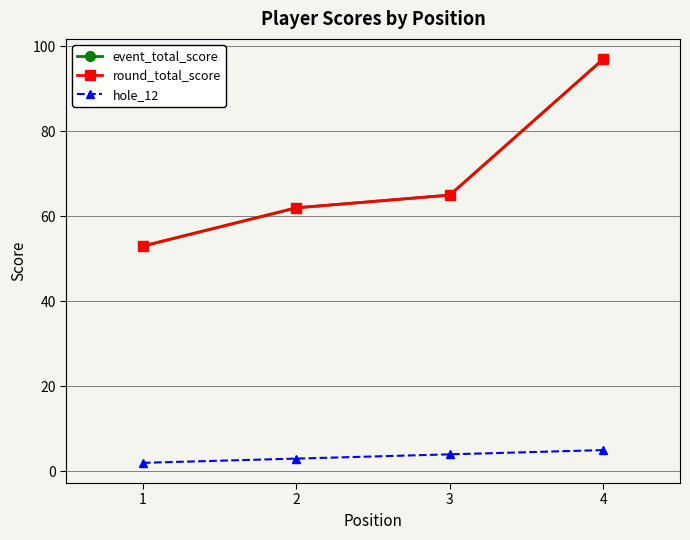

Is this an area chart (filled region under the line)?

No